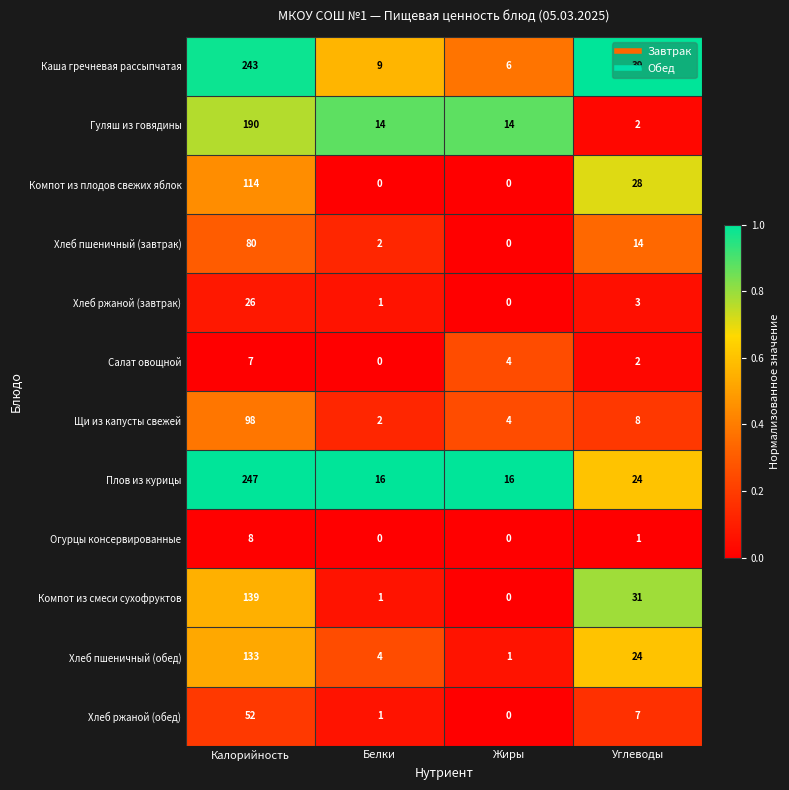

What is the total value across all series at Белки?

50